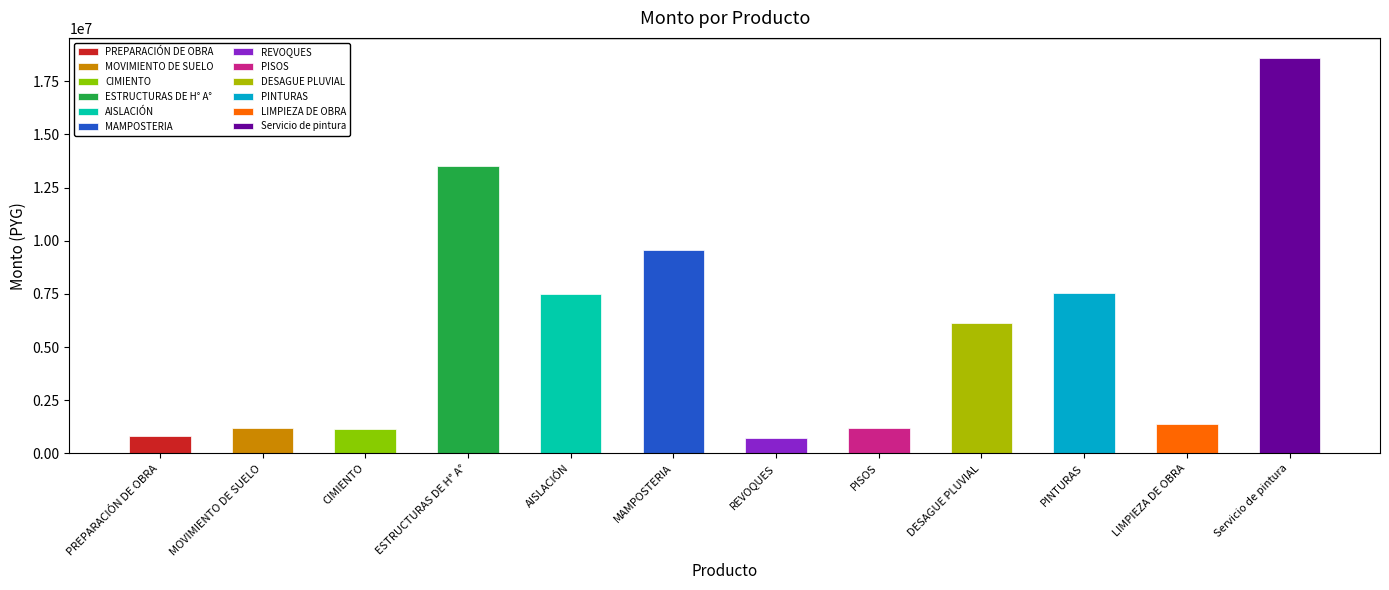

How many bars are there in total?

12